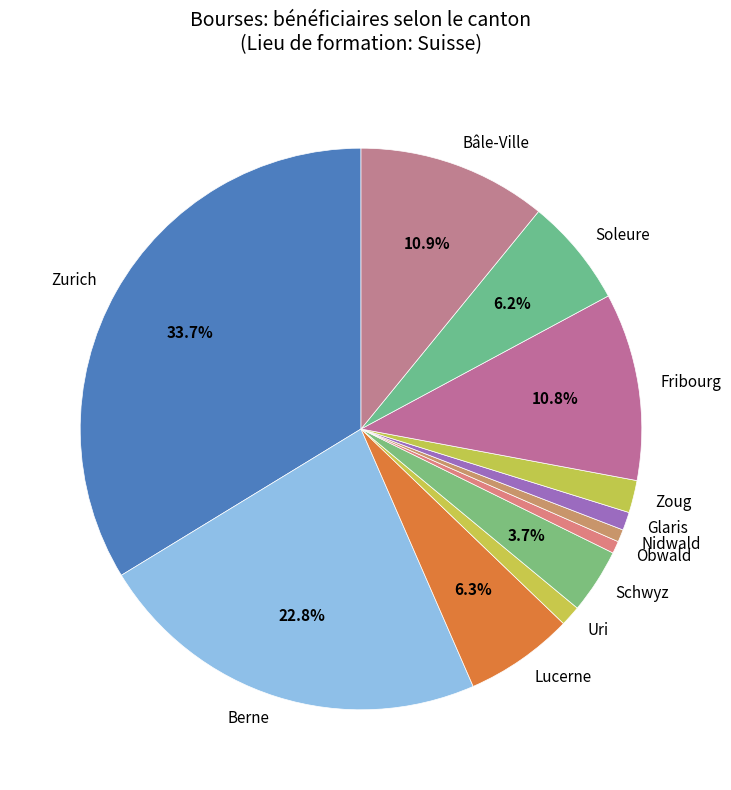

Which category has the biggest portion of the pie?

Zurich